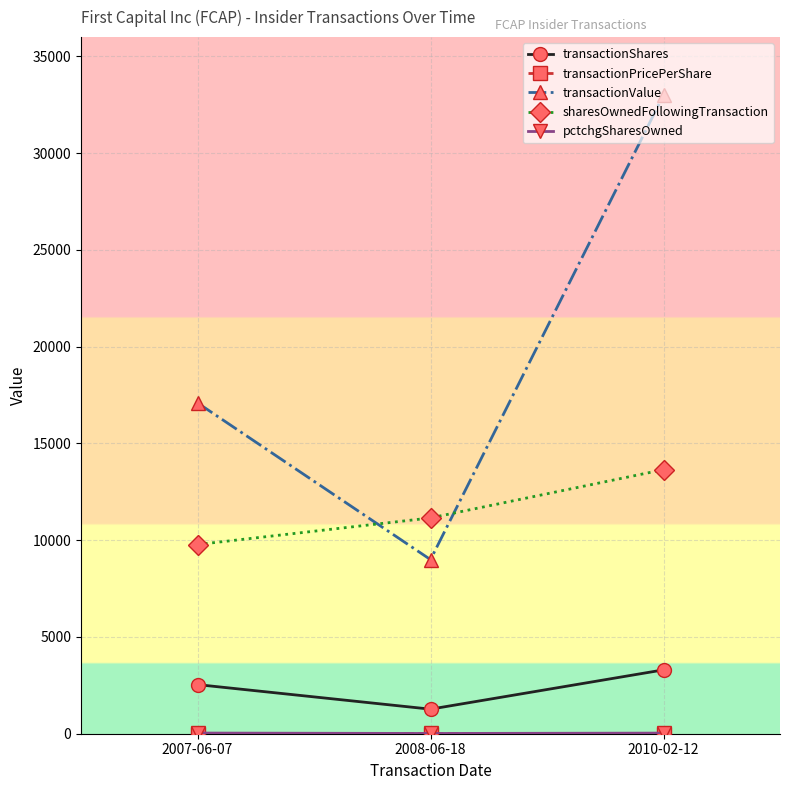

Which series has the largest total across all categories?

transactionValue